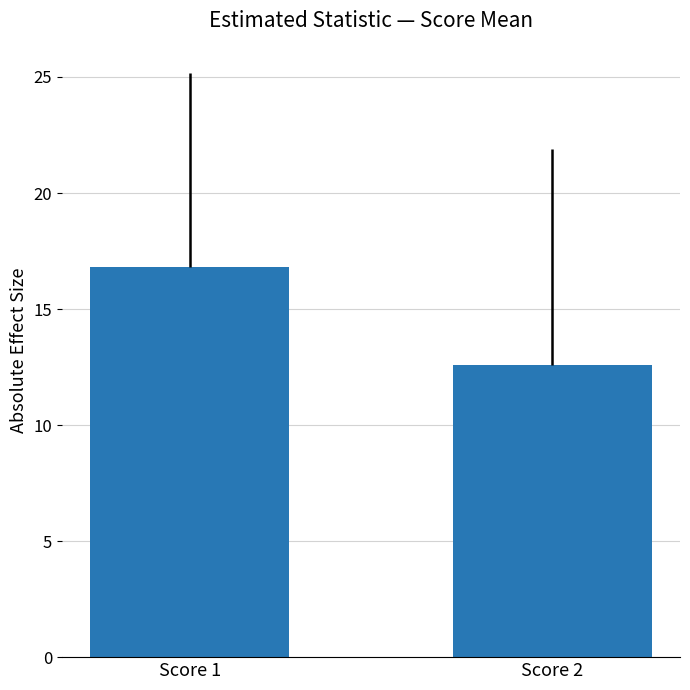

How many series are shown in this chart?

2